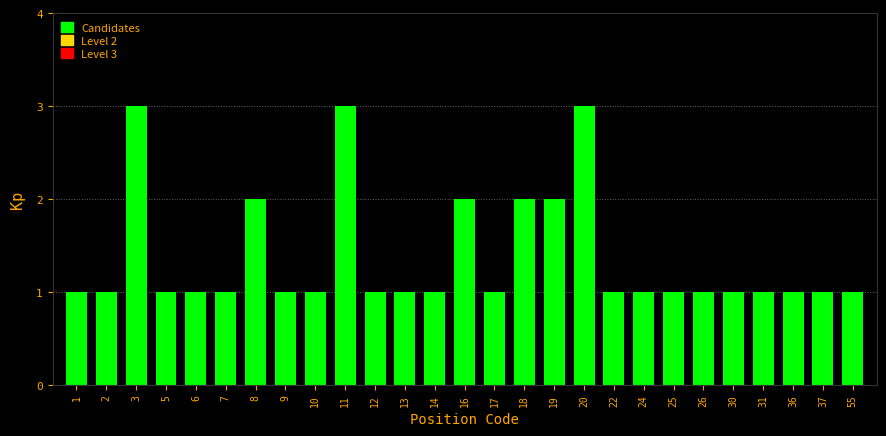

Reading left to right, transcribe all the data shown in this chart.

1=1	2=1	3=3	5=1	6=1	7=1	8=2	9=1	10=1	11=3	12=1	13=1	14=1	16=2	17=1	18=2	19=2	20=3	22=1	24=1	25=1	26=1	30=1	31=1	36=1	37=1	55=1